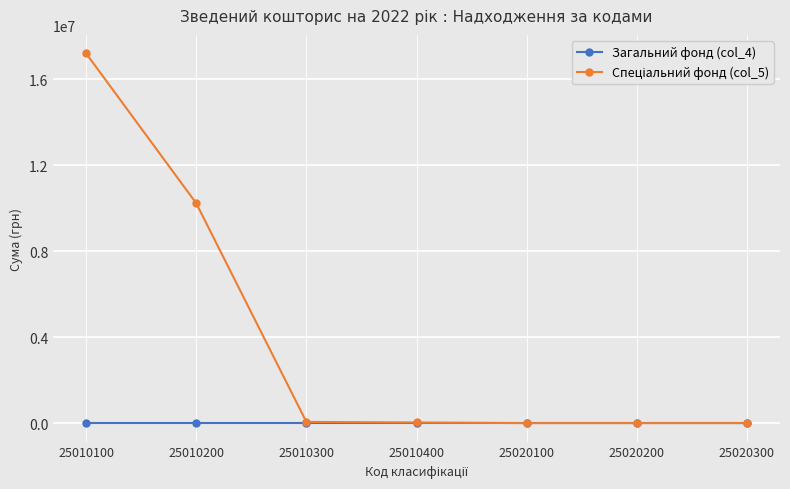

Is it true that Загальний фонд (col_4) equals 0 at 25020100?

True